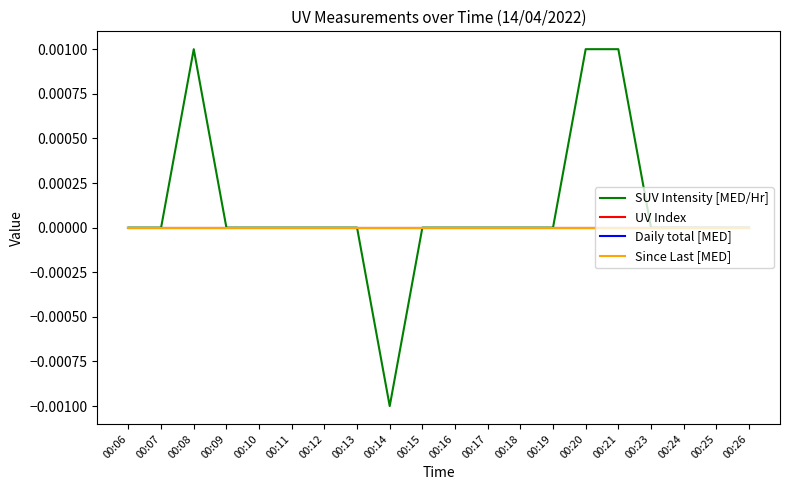

Does the chart have visible grid lines?

No